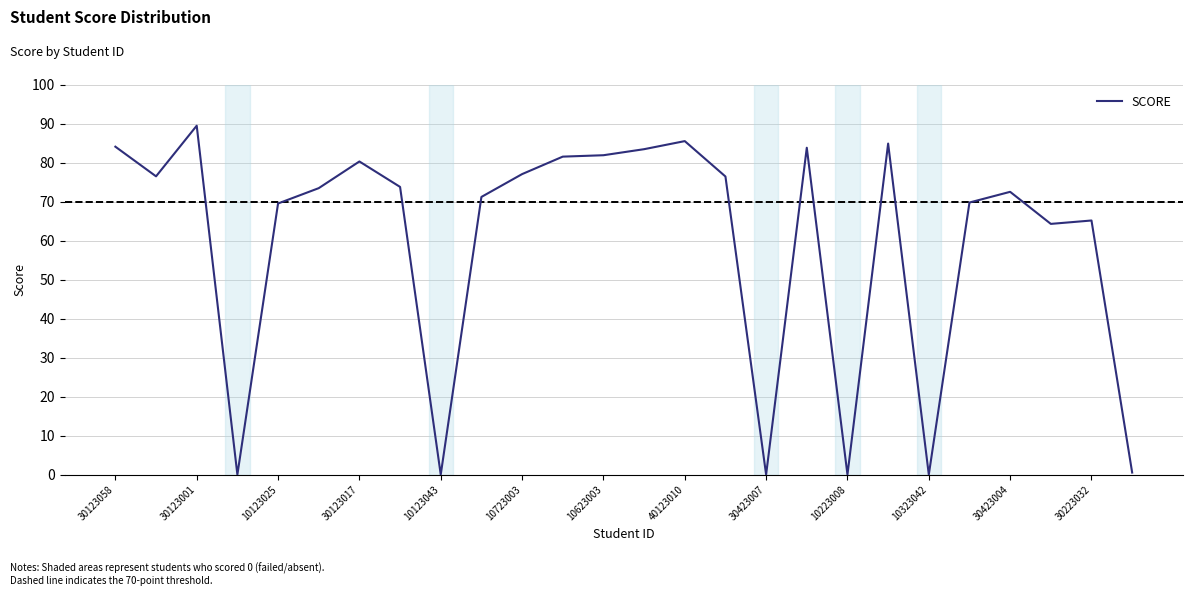

What is the greatest value displayed?

89.4